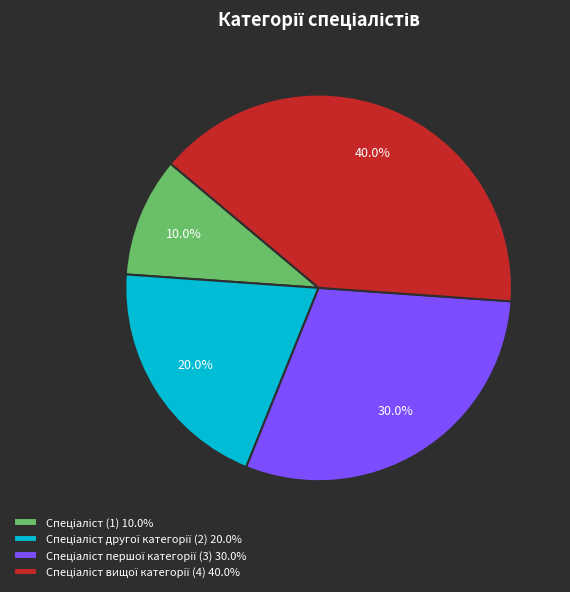

Is there a majority slice in this chart?

No